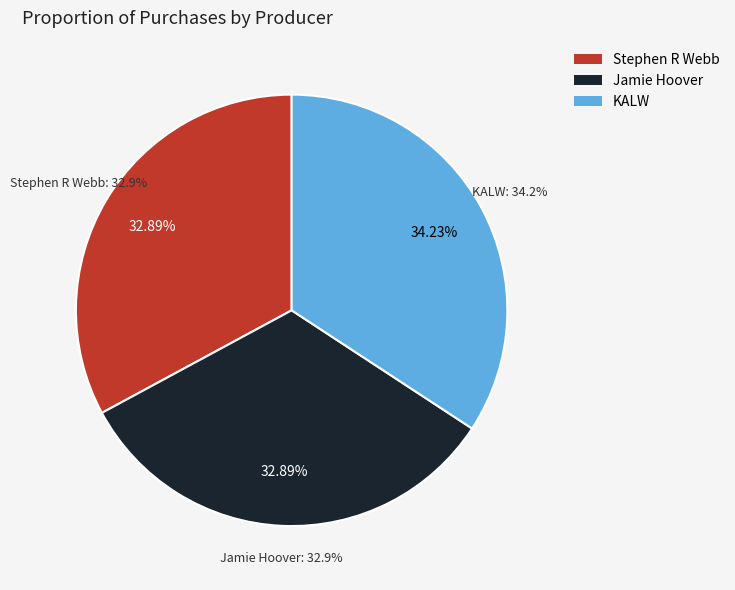

Which slice is the largest?

KALW